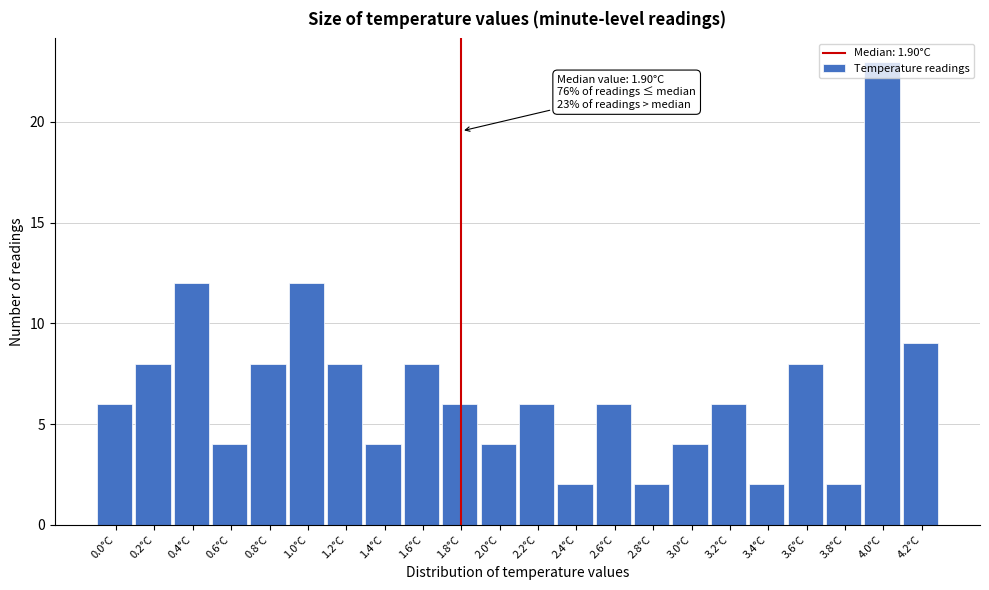

What is the greatest value displayed?

23